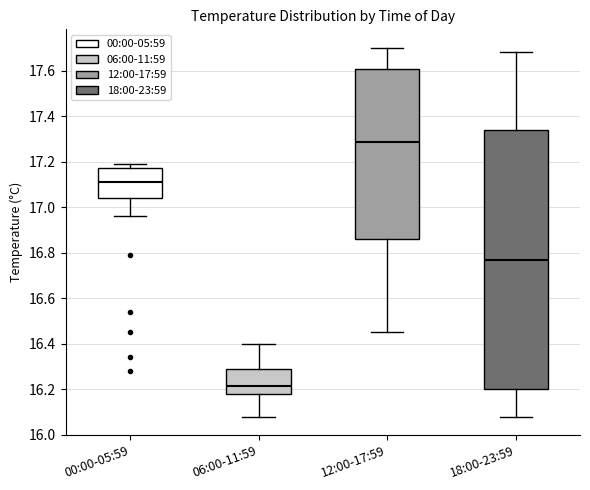

Reading left to right, transcribe this box plot: for each box, give where its median line is, the range the box spans, and where its two whiskers end, as read against the y-axis. The values are not printed on the chart, so give them approximately, as read against the axis.

00:00-05:59: median 17.12, box 17.04 to 17.18, whiskers 16.96 to 17.20
06:00-11:59: median 16.22, box 16.18 to 16.28, whiskers 16.08 to 16.40
12:00-17:59: median 17.28, box 16.86 to 17.60, whiskers 16.46 to 17.70
18:00-23:59: median 16.78, box 16.20 to 17.34, whiskers 16.08 to 17.68